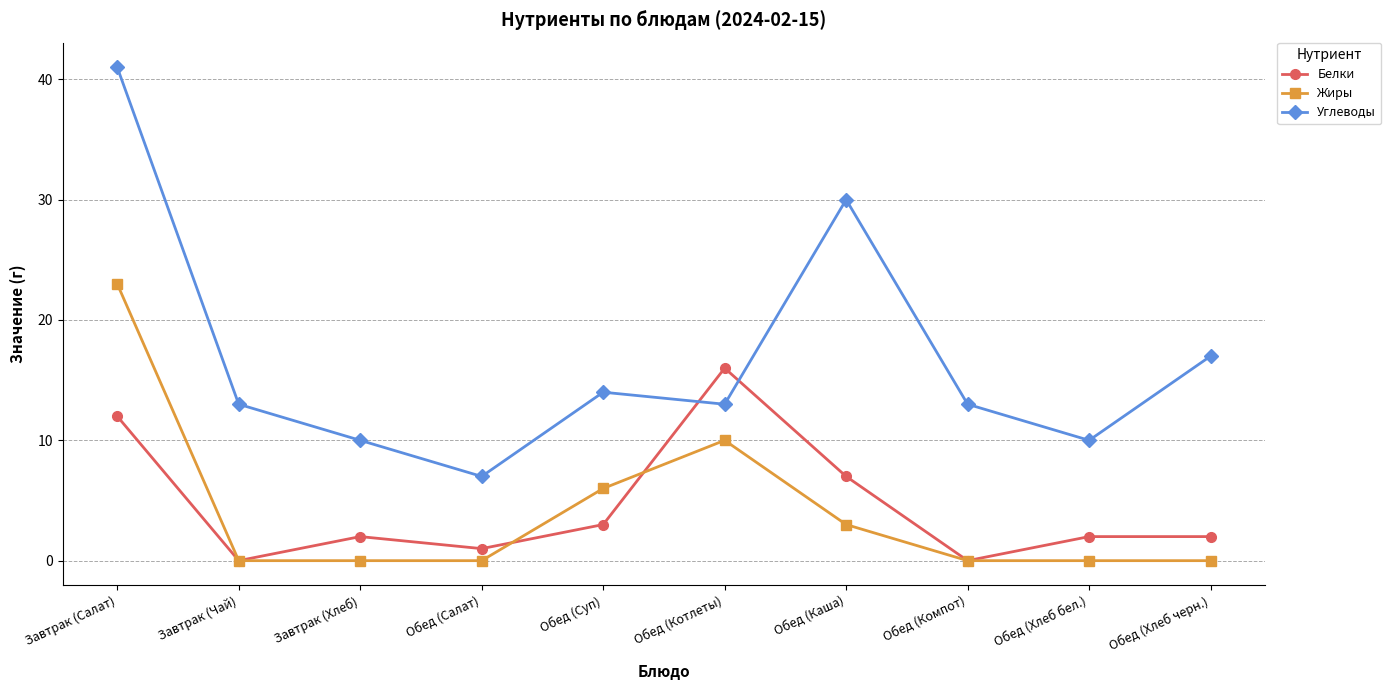

Is the value of Белки at Завтрак (Хлеб) greater than the value of Жиры at Обед (Котлеты)?

No